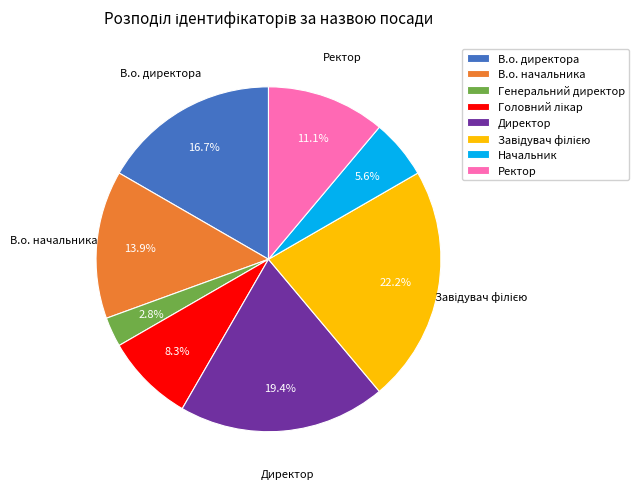

Is it true that Ректор is 1% of the pie?

False